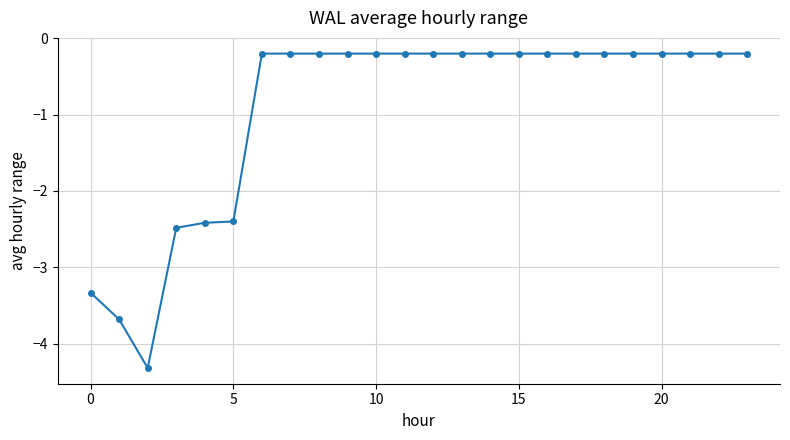

Reading left to right, what are all the values shown in this chart?

-3.3	-3.7	-4.3	-2.5	-2.4	-2.4	-0.2	-0.2	-0.2	-0.2	-0.2	-0.2	-0.2	-0.2	-0.2	-0.2	-0.2	-0.2	-0.2	-0.2	-0.2	-0.2	-0.2	-0.2